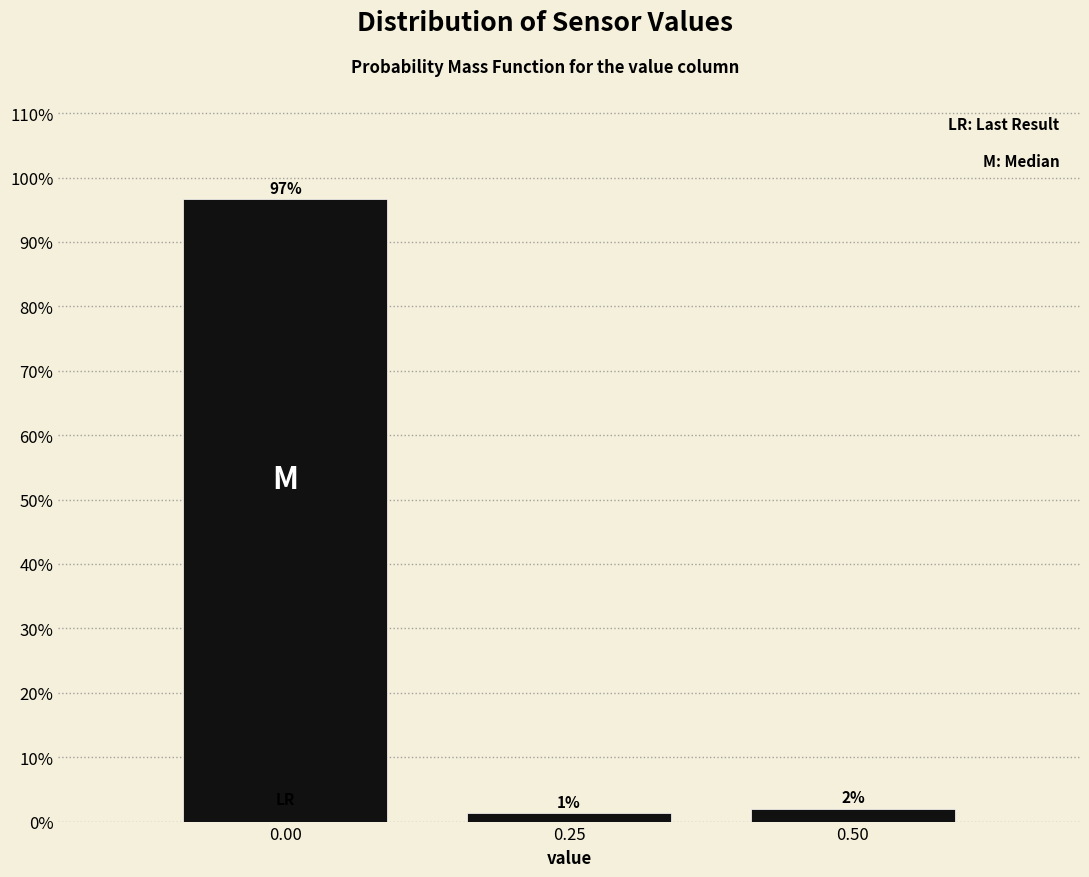

Does the chart contain any negative values?

No